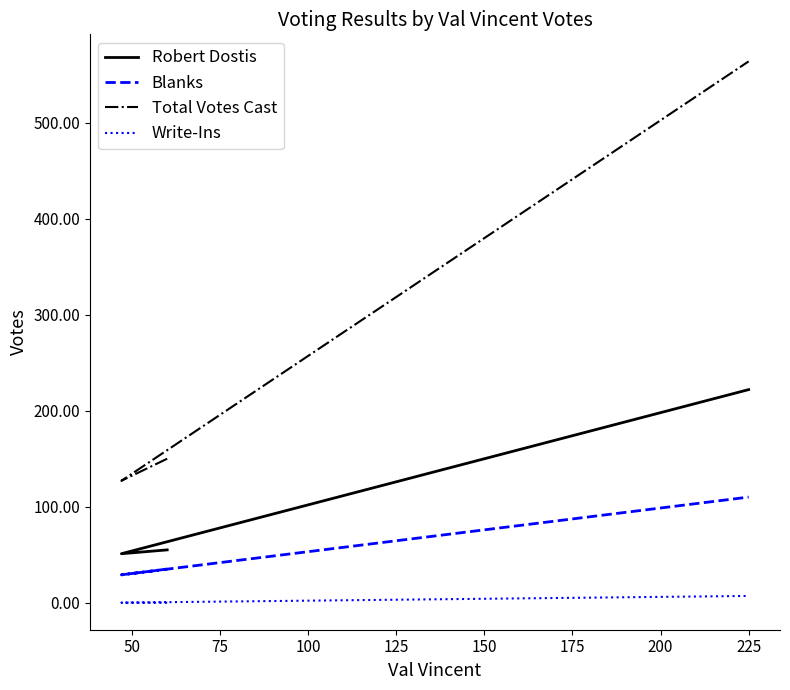

Which series has the largest range (max minus min)?

Total Votes Cast